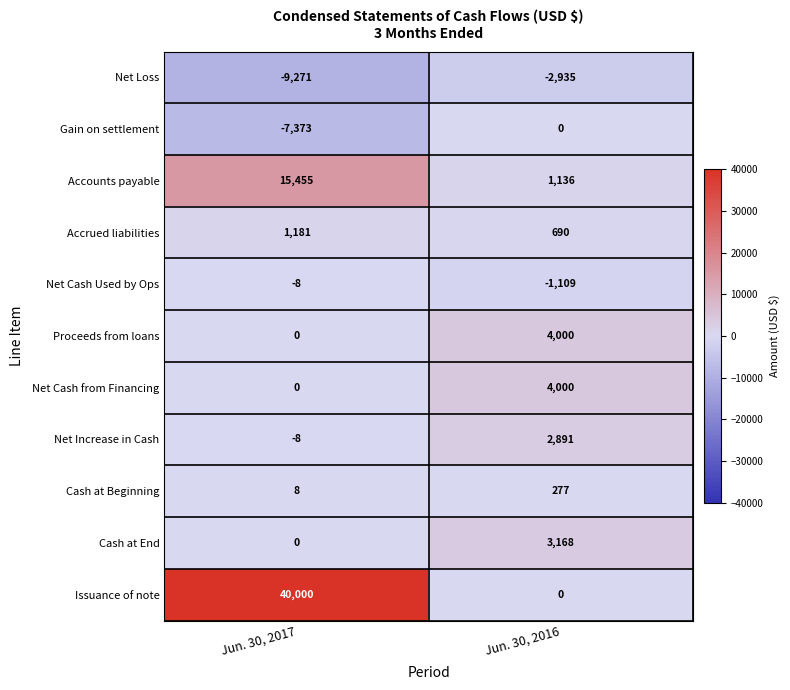

What value does the Accrued liabilities series have at Jun. 30, 2016, to the nearest 10?

690